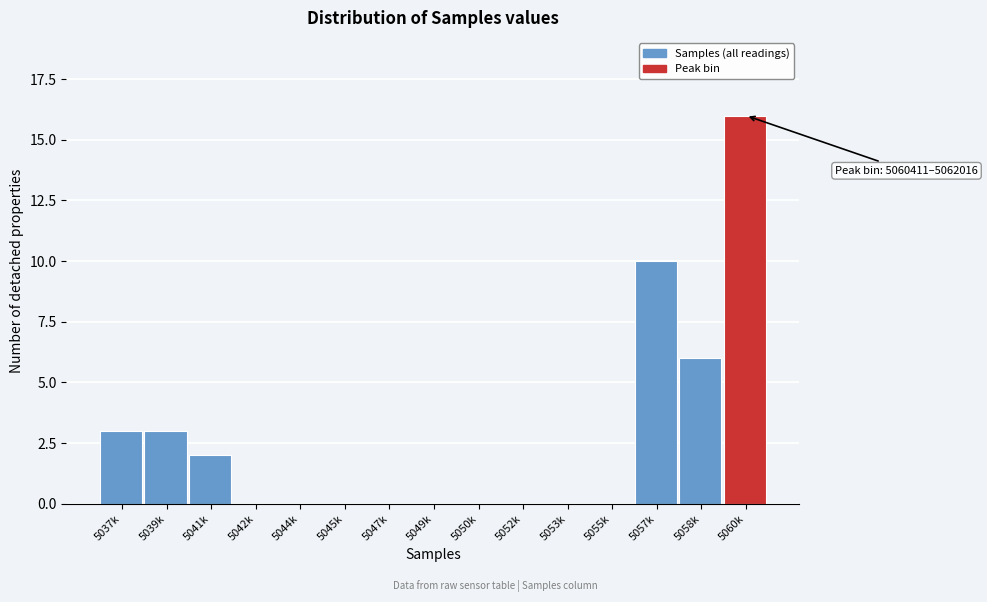

Reading left to right, list all the values displayed in this chart.

5037k=3	5039k=3	5041k=2	5042k=0	5044k=0	5045k=0	5047k=0	5049k=0	5050k=0	5052k=0	5053k=0	5055k=0	5057k=10	5058k=6	5060k=16